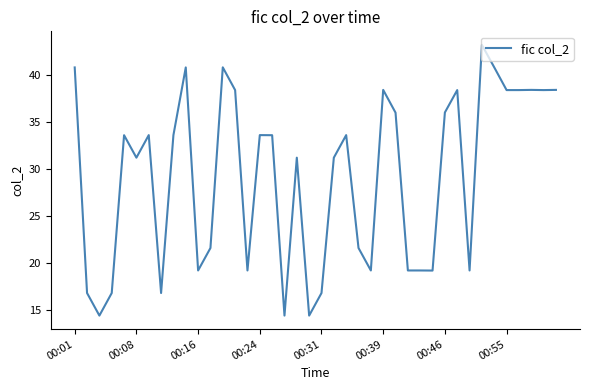

How many categories are shown in the chart?

40